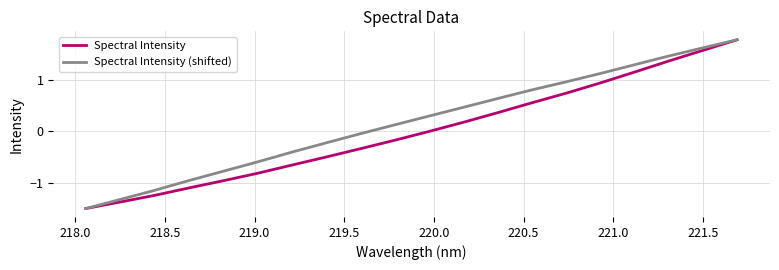

What is the maximum value for Spectral Intensity?

1.8